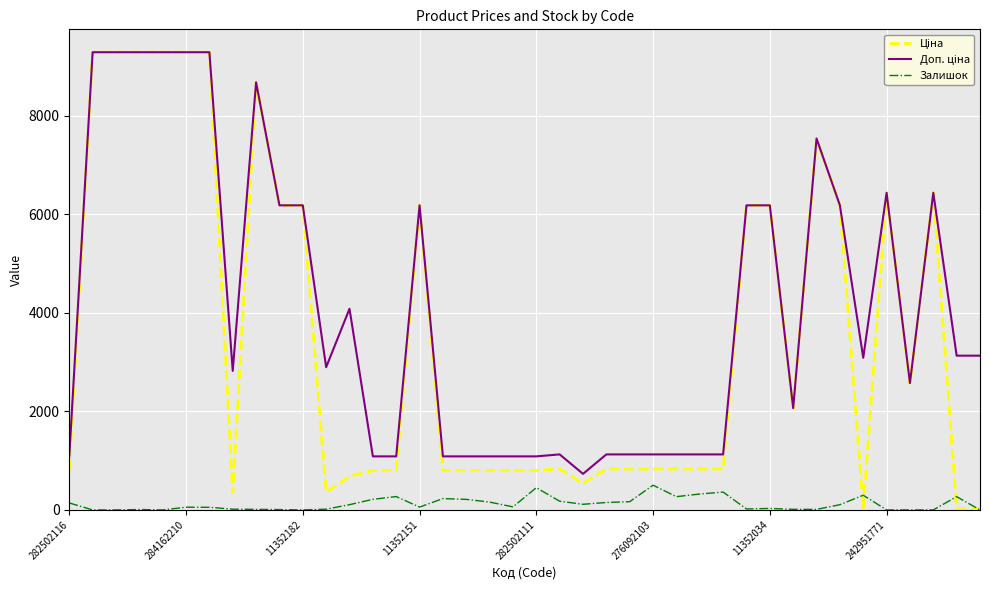

How many lines are shown in the chart?

3